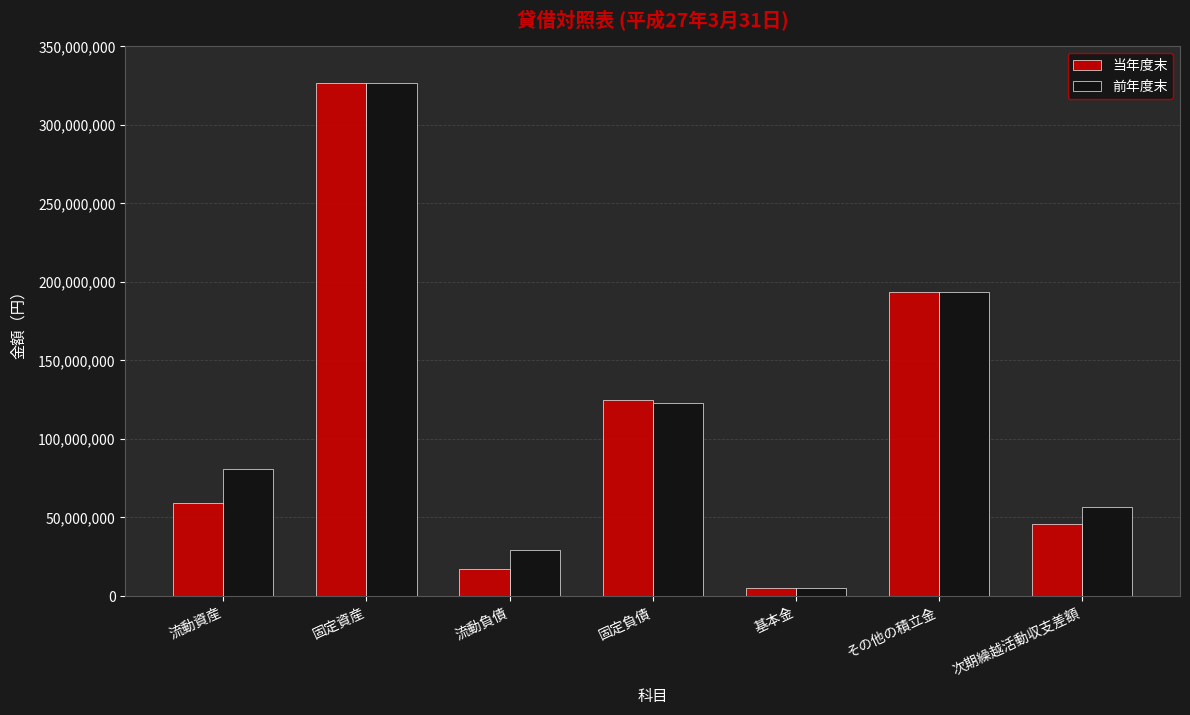

Which series has the largest total across all categories?

前年度末